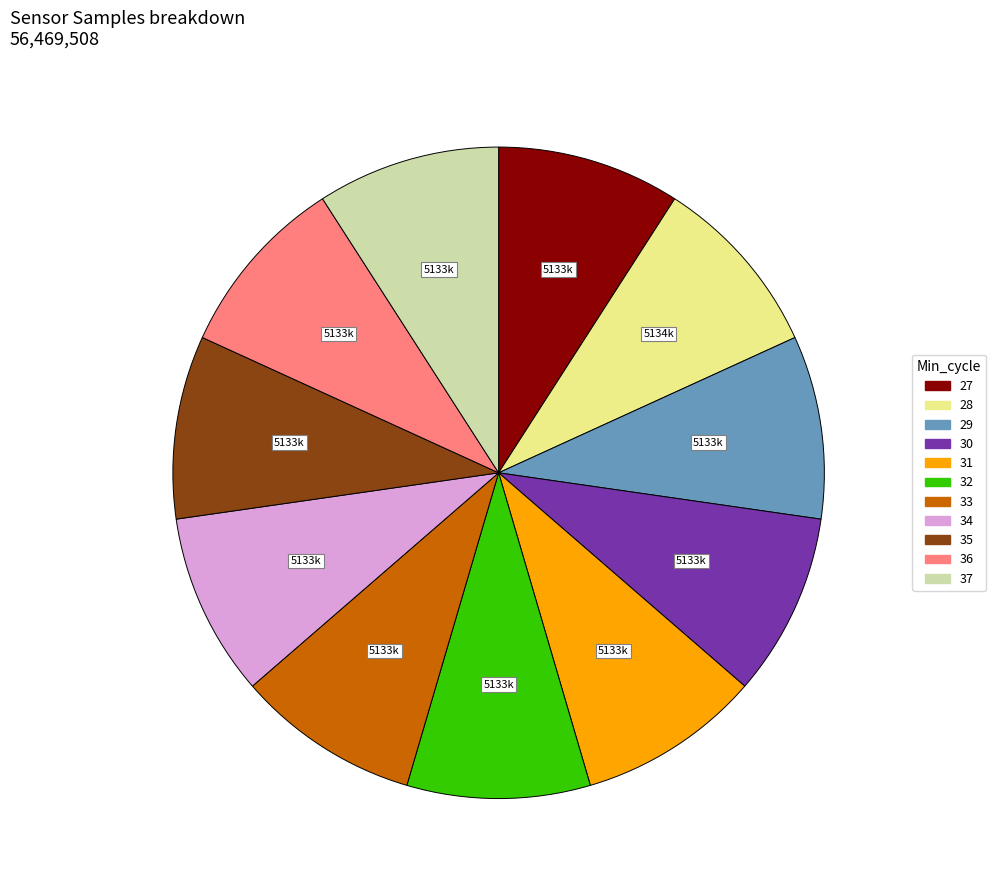

Approximately how many times larger is the value at 31 compared to 27?

1.0